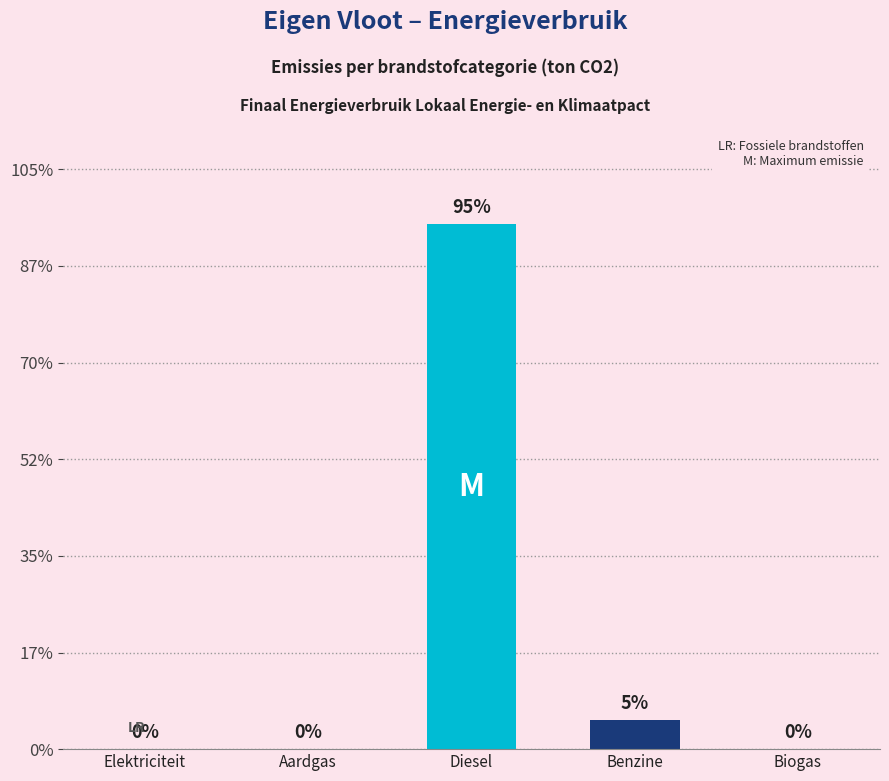

What position from the left is Aardgas?

2